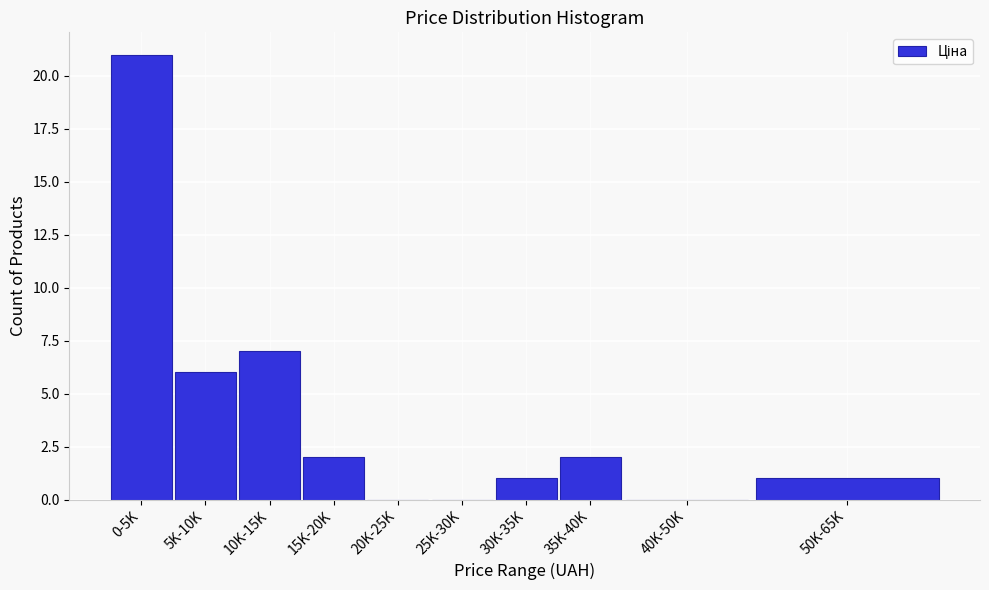

Reading left to right, what are all the values shown in this chart?

0-5K=21	5K-10K=6	10K-15K=7	15K-20K=2	20K-25K=0	25K-30K=0	30K-35K=1	35K-40K=2	40K-50K=0	50K-65K=1